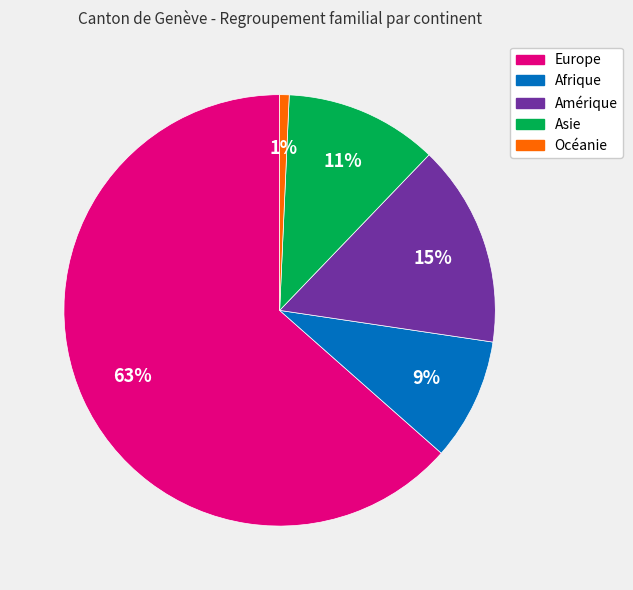

Between Océanie and Afrique, which is larger?

Afrique